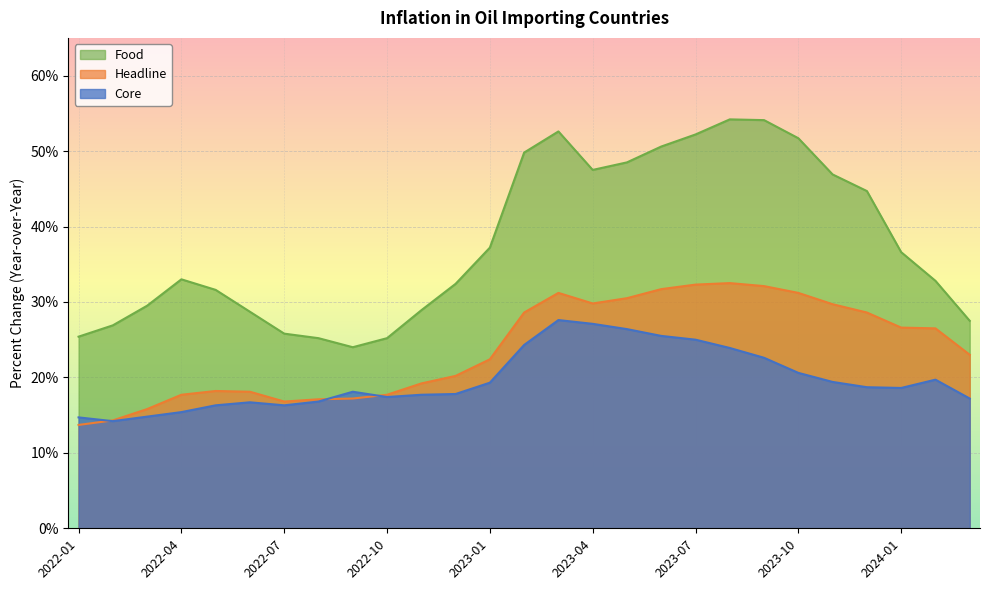

True or false: Core has more than 0 interior local peaks.

True